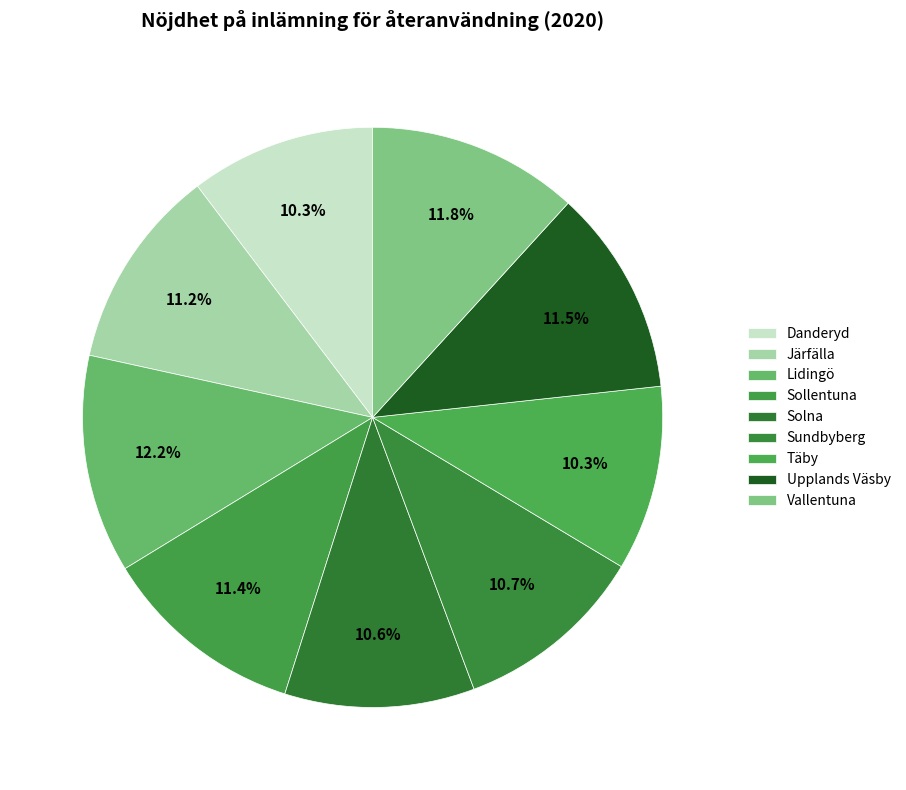

How many slices are in this pie chart?

9